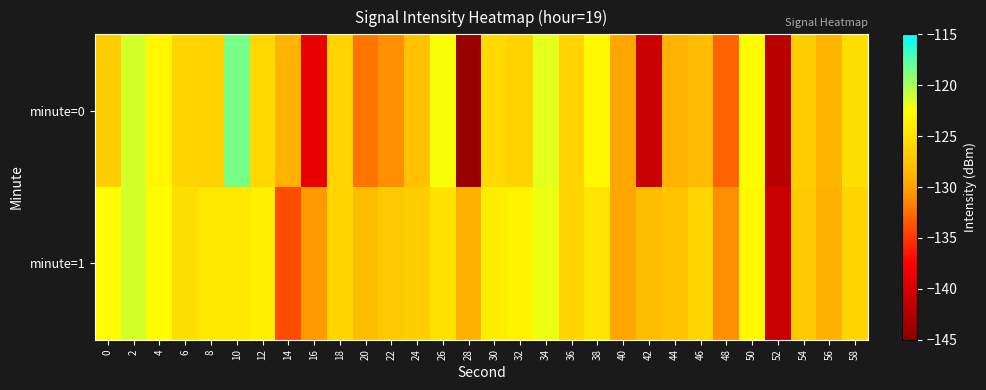

What is the greatest value displayed?

-118.5